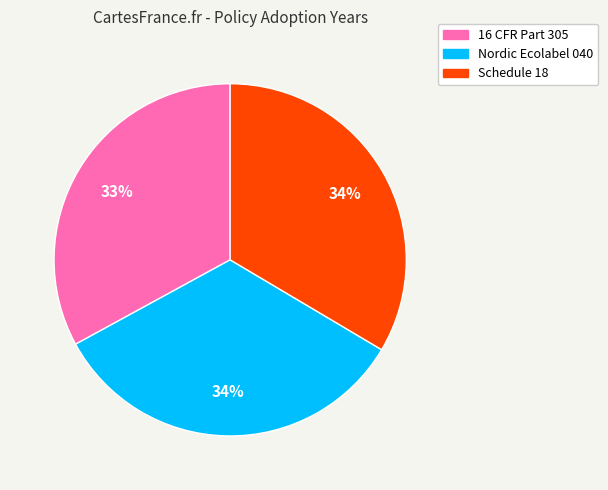

Combined, do Schedule 18 and Nordic Ecolabel 040 account for over 50%?

Yes